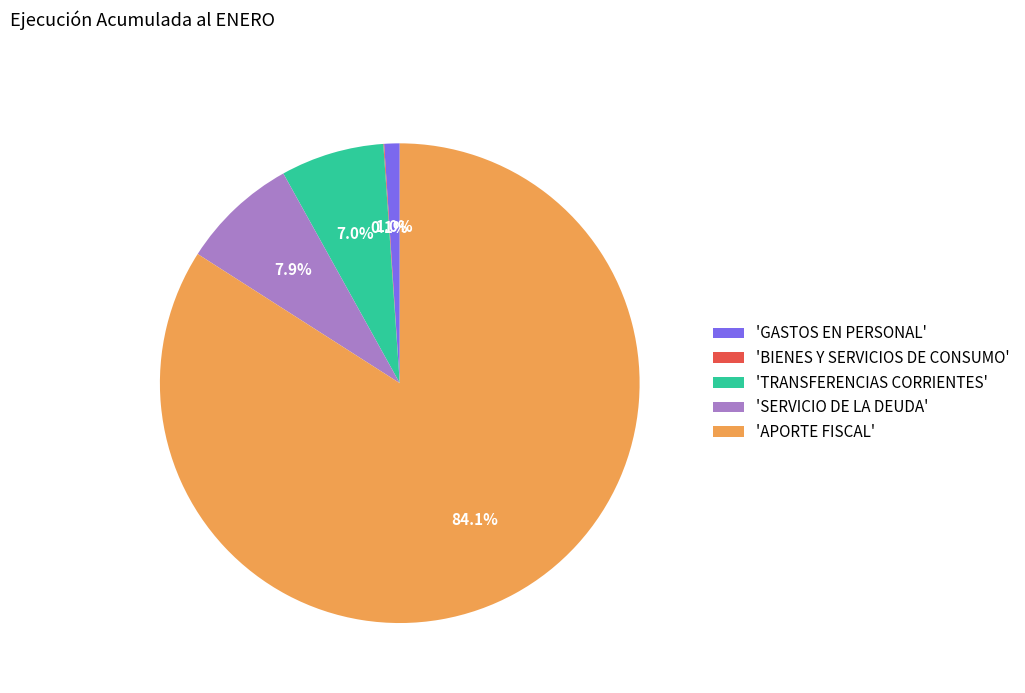

What is the largest slice in the pie chart?

'APORTE FISCAL'